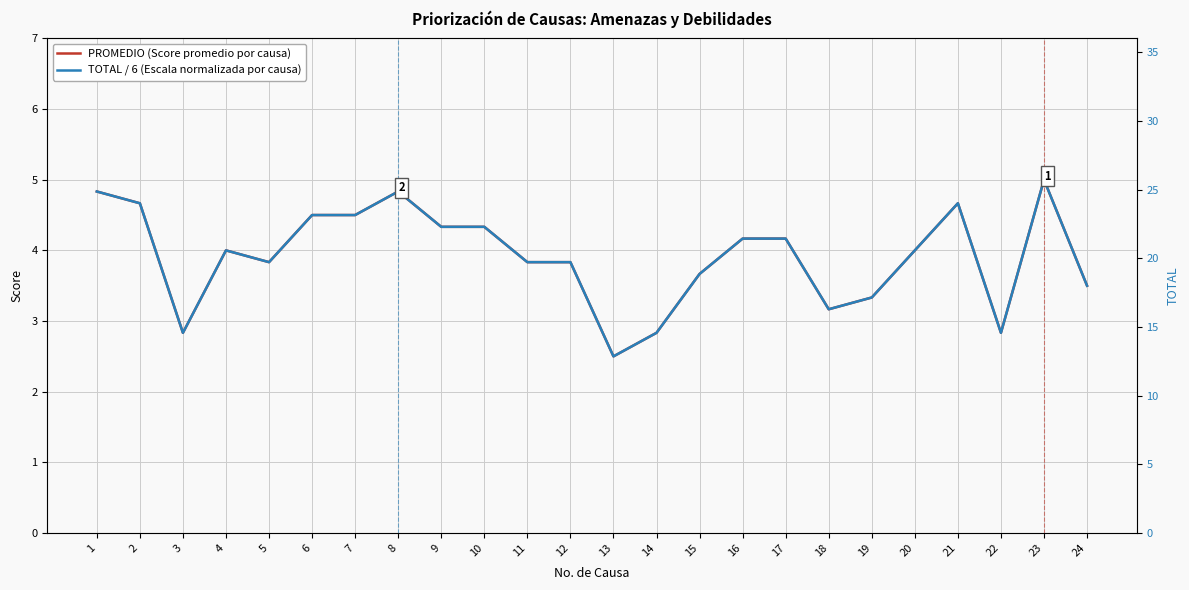

What is the difference between the maximum and minimum values in the PROMEDIO (Score promedio por causa) series?

2.5